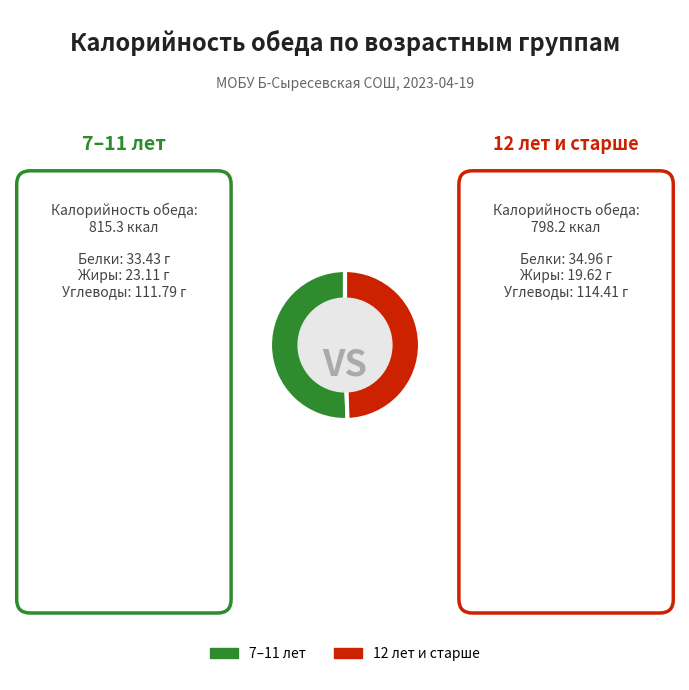

Does any single category account for the majority?

Yes